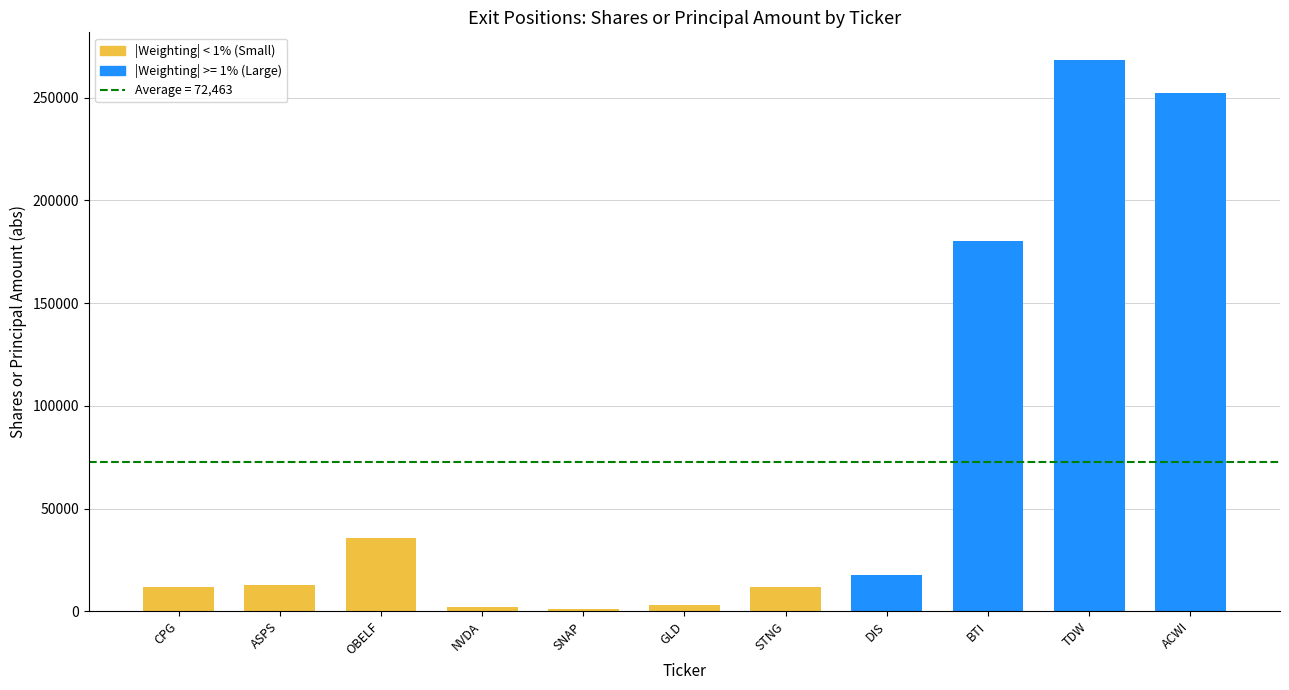

True or false: the data shows 17500 at DIS.

True